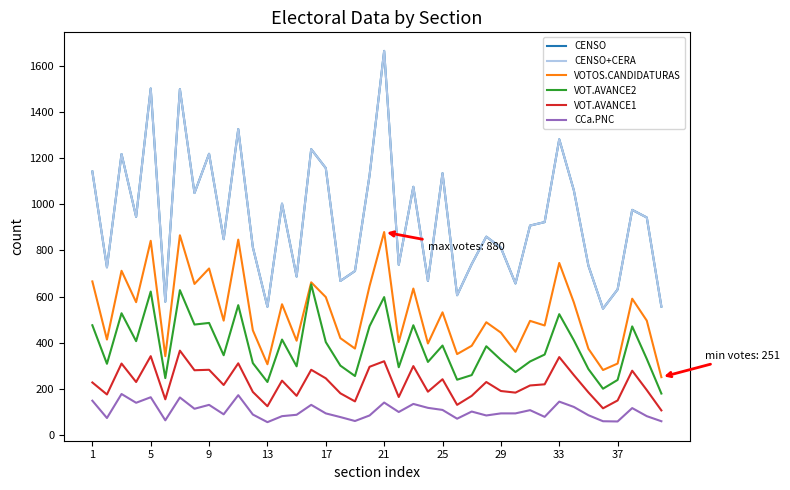

Does the chart display data point markers on the line(s)?

No